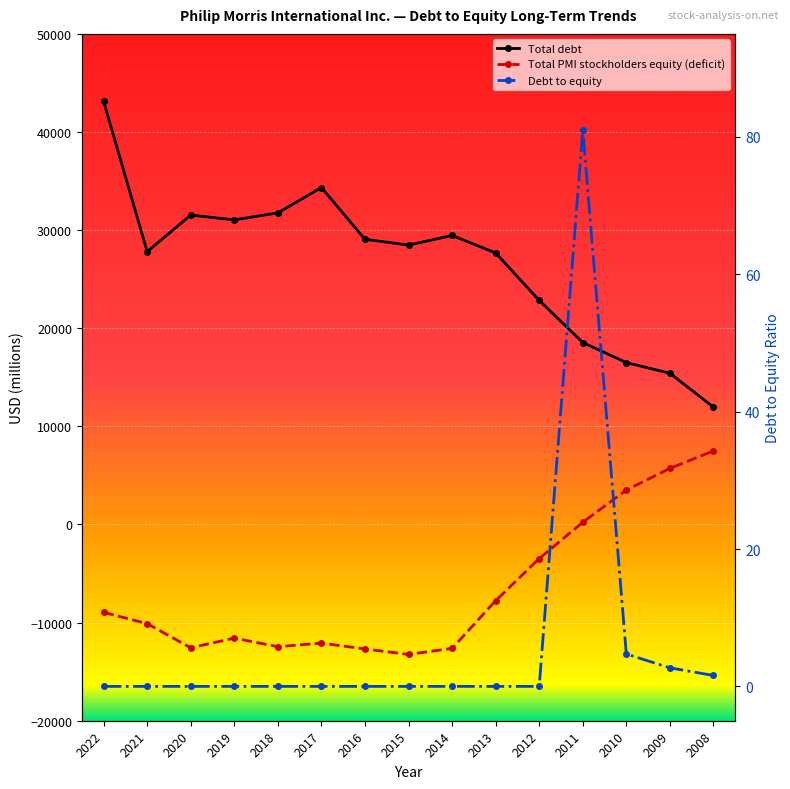

Where does the Total debt series first go above 28480?

2022